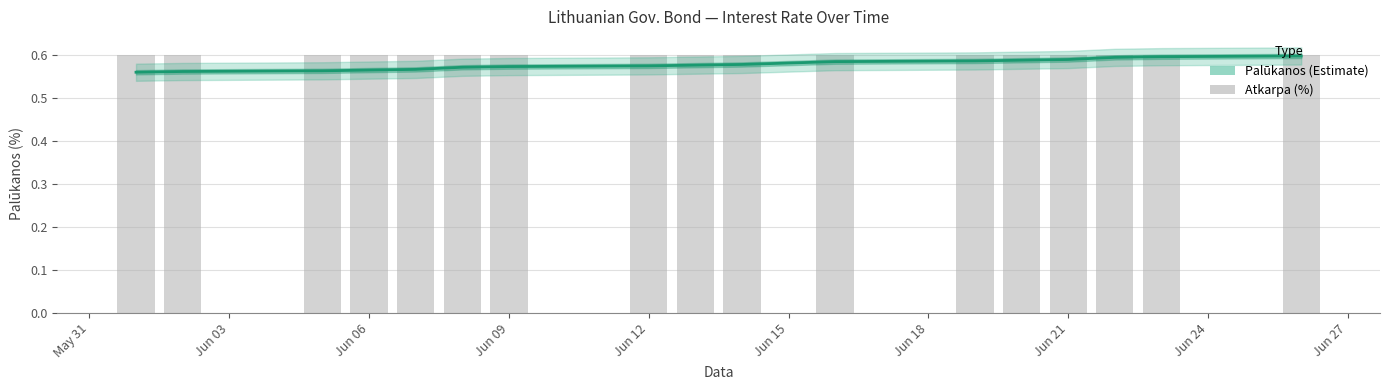

What is the sum of all values?

9.8